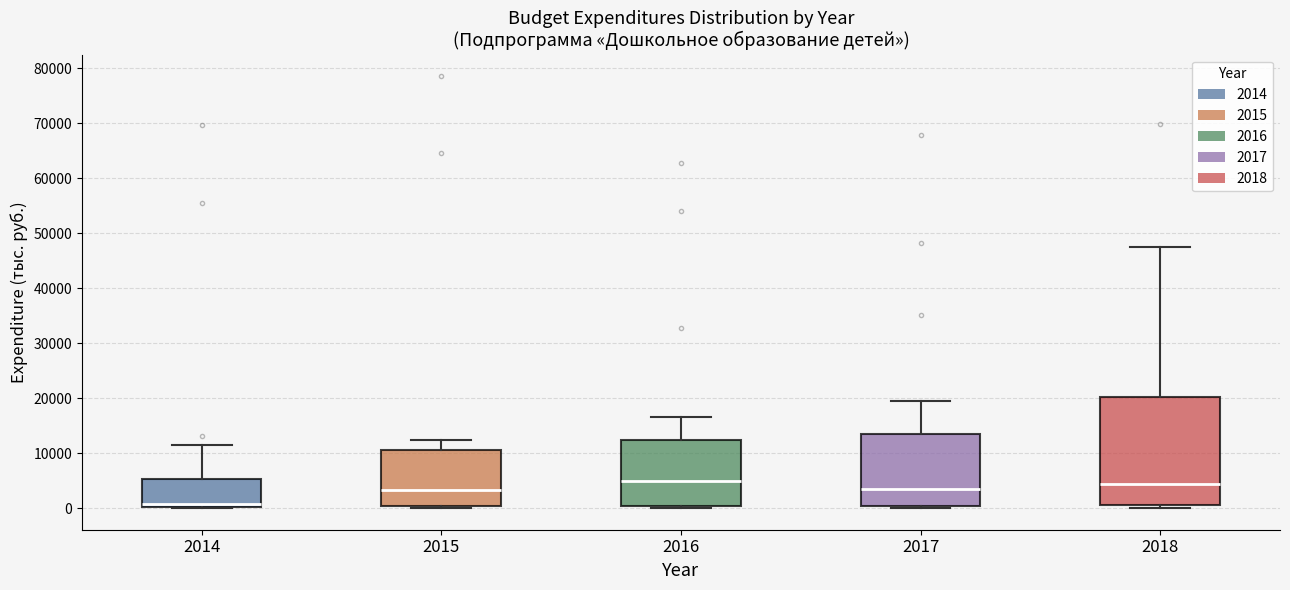

Reading left to right, read every box against the y-axis: the position of its median line, the range the box covers, and the ends of its whiskers. The values are not printed on the chart, so give them approximately, as read against the axis.

2014: median 1000, box 0 to 5000, whiskers 0 to 12000
2015: median 3000, box 0 to 11000, whiskers 0 (just below the box's lower edge) to 12000
2016: median 5000, box 0 to 12000, whiskers 0 (just below the box's lower edge) to 17000
2017: median 4000, box 0 to 14000, whiskers 0 (just below the box's lower edge) to 19000
2018: median 4000, box 1000 to 20000, whiskers 0 to 48000